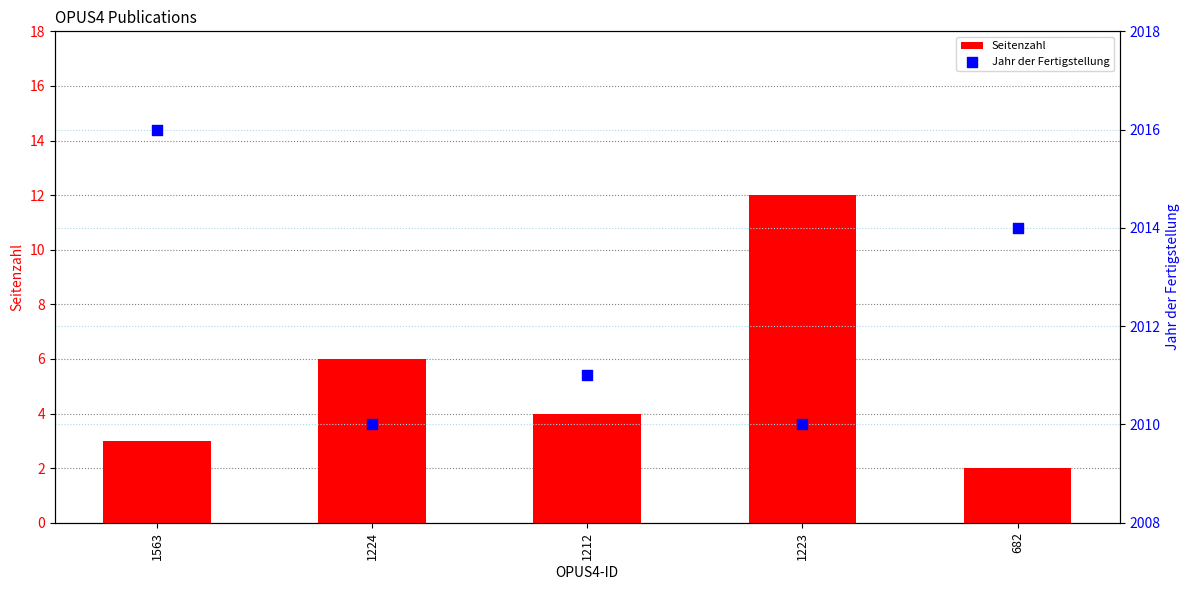

At how many categories does at least one series exceed 917?

5